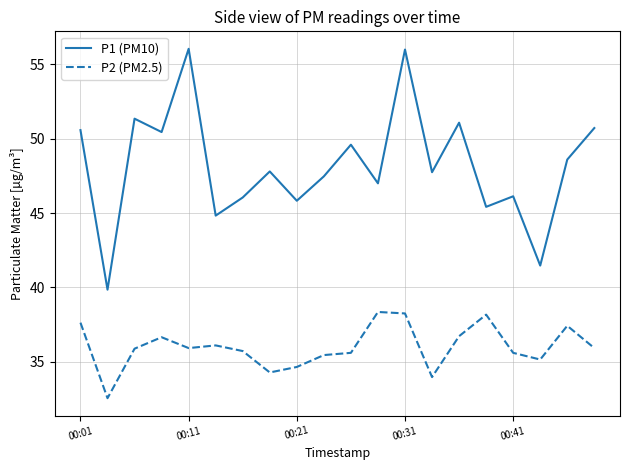

True or false: P1 (PM10) and P2 (PM2.5) cross at least once.

False